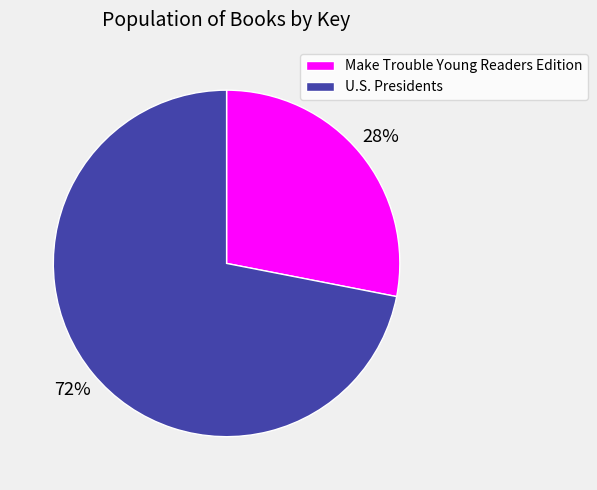

Which slice is the smallest?

Make Trouble Young Readers Edition